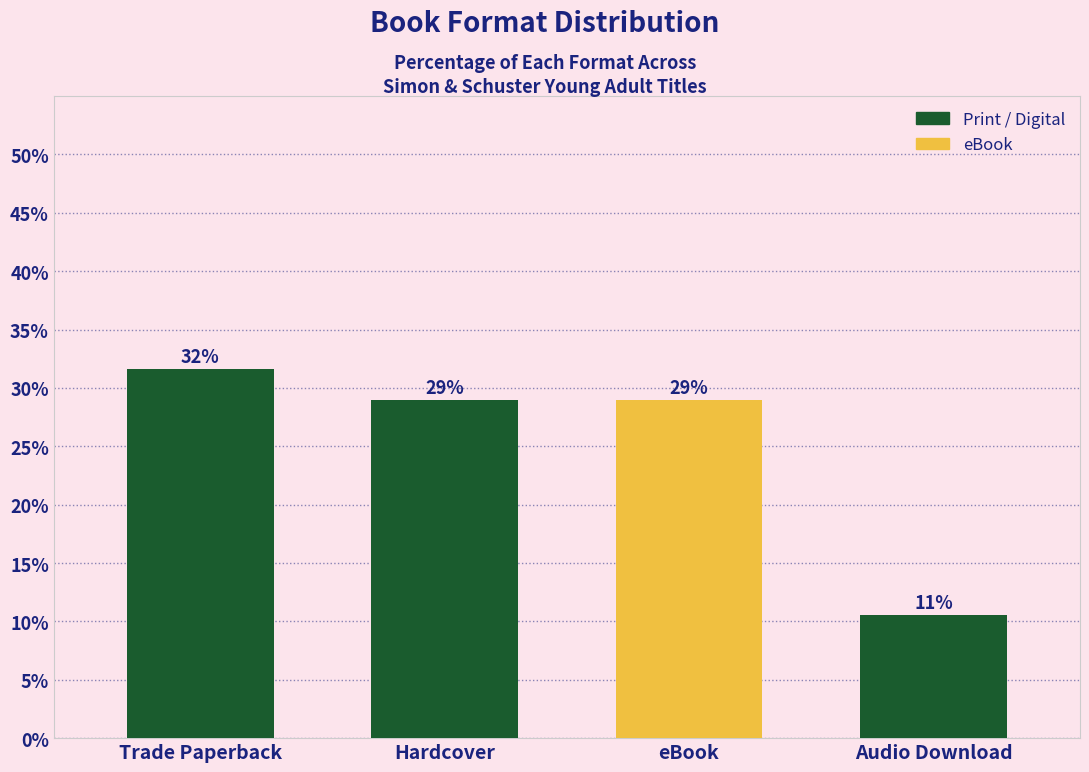

Where does the data first go above 28?

Trade Paperback